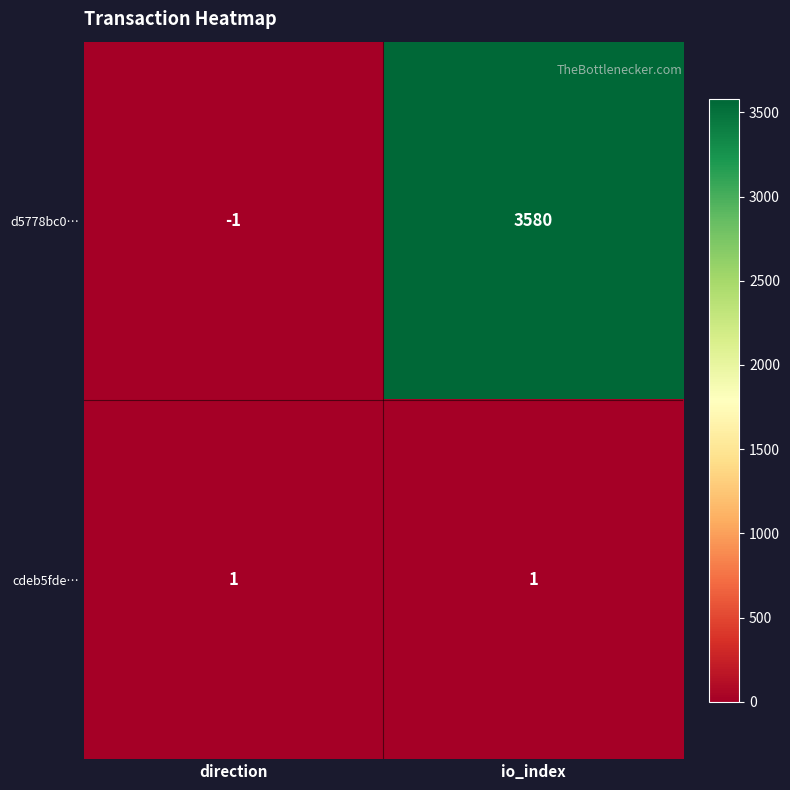

Which series has the largest total across all categories?

d5778bc0…